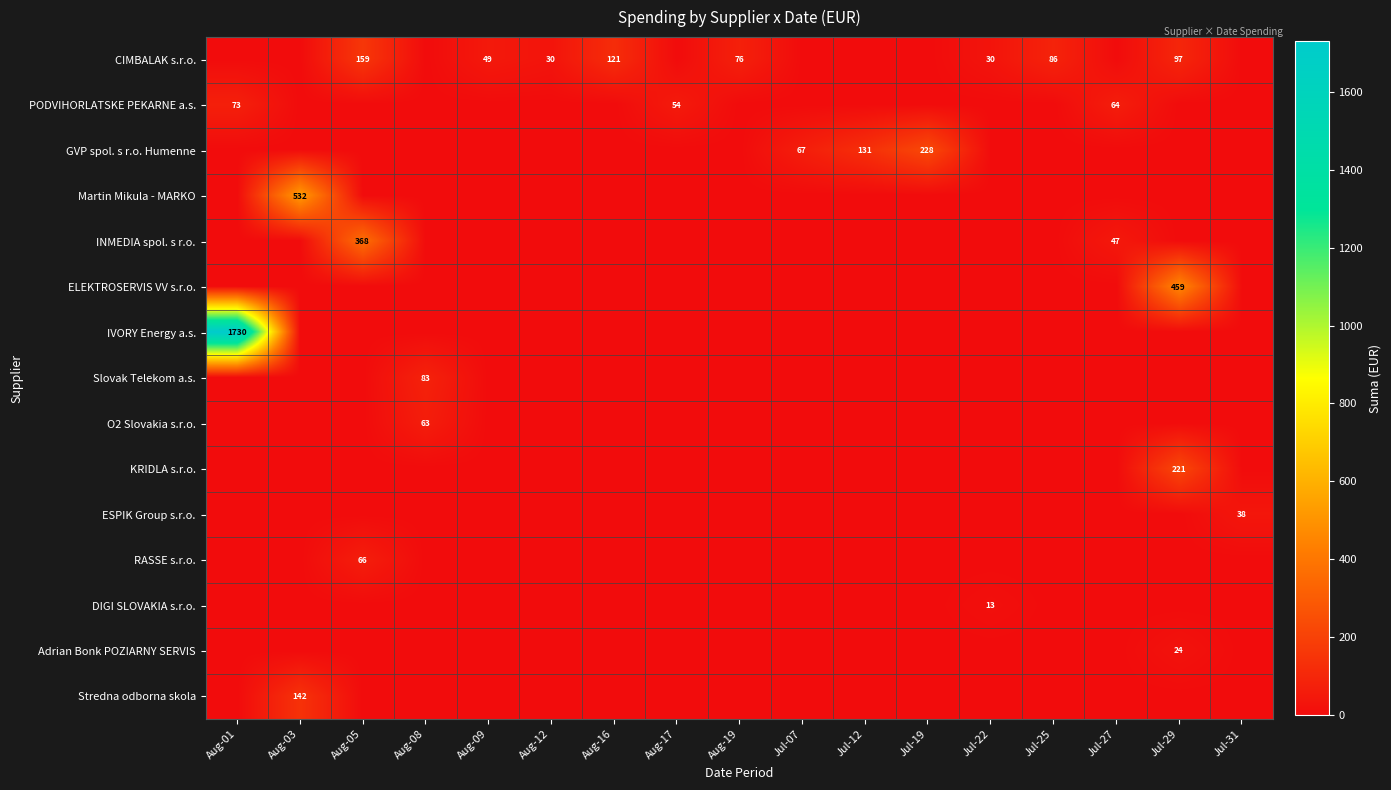

The IVORY Energy a.s. series shows 1730 at Aug-01. True or false?

True